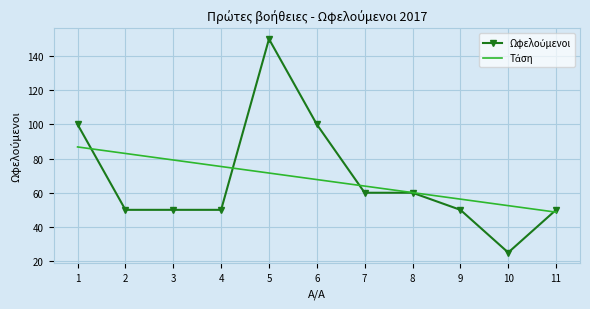

What is the spread (max minus min) of values at 11?

1.4